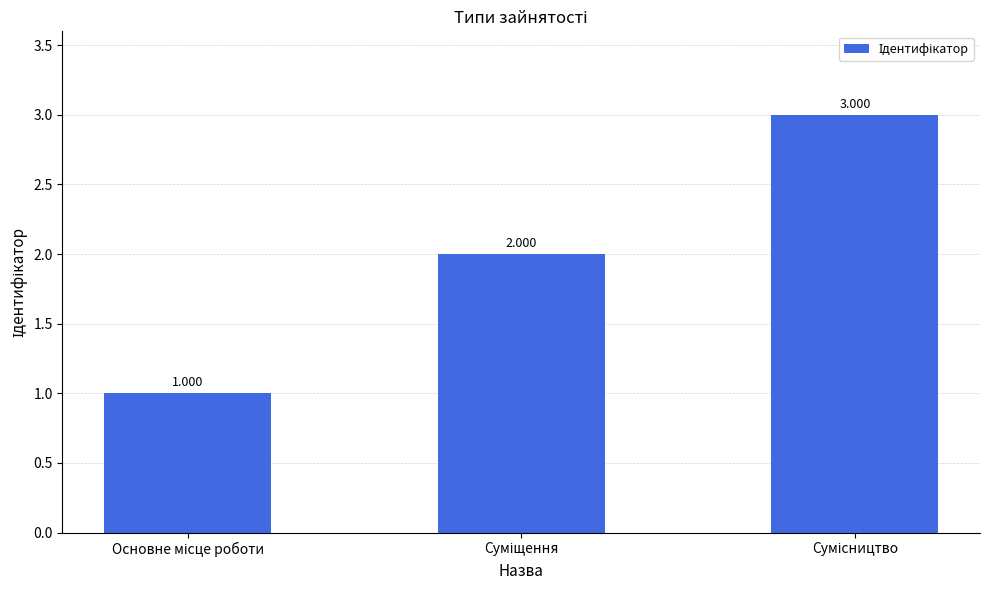

Which category has the highest value across all series?

Сумісництво